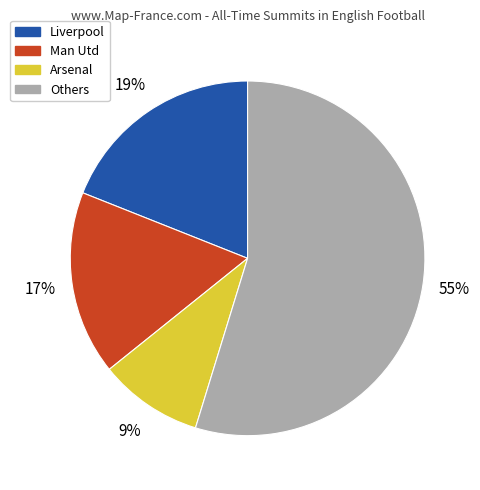

To the nearest percent, what is the average slice percentage?

25%